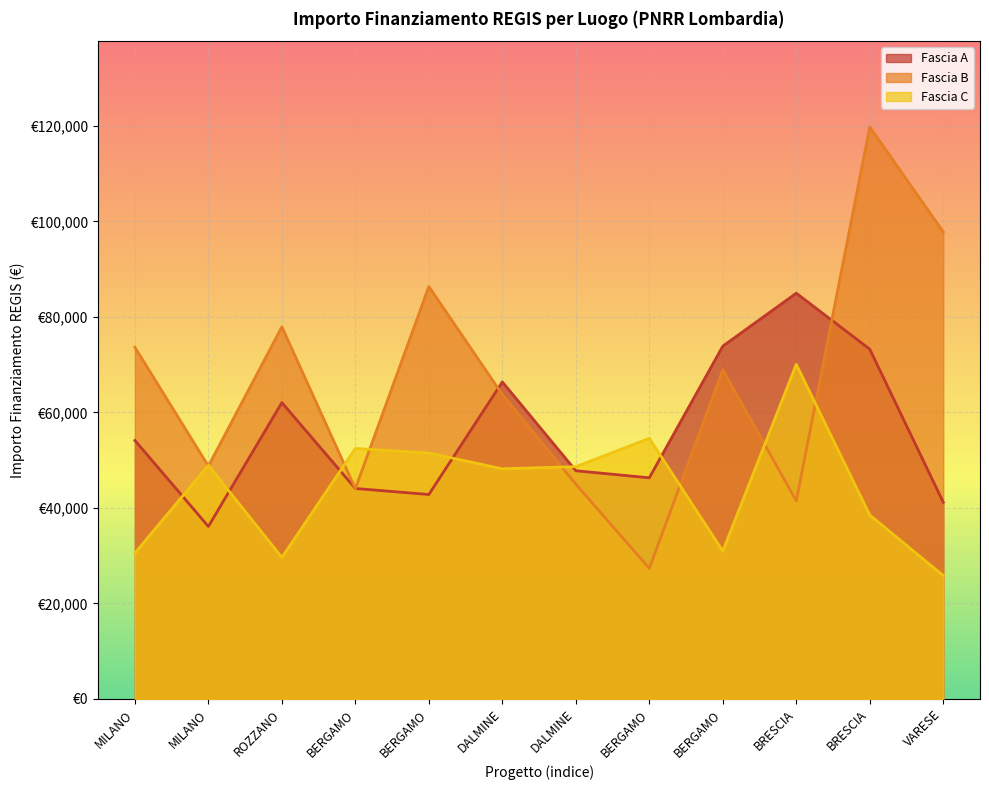

What is the spread (max minus min) of values at BERGAMO?

8419.2